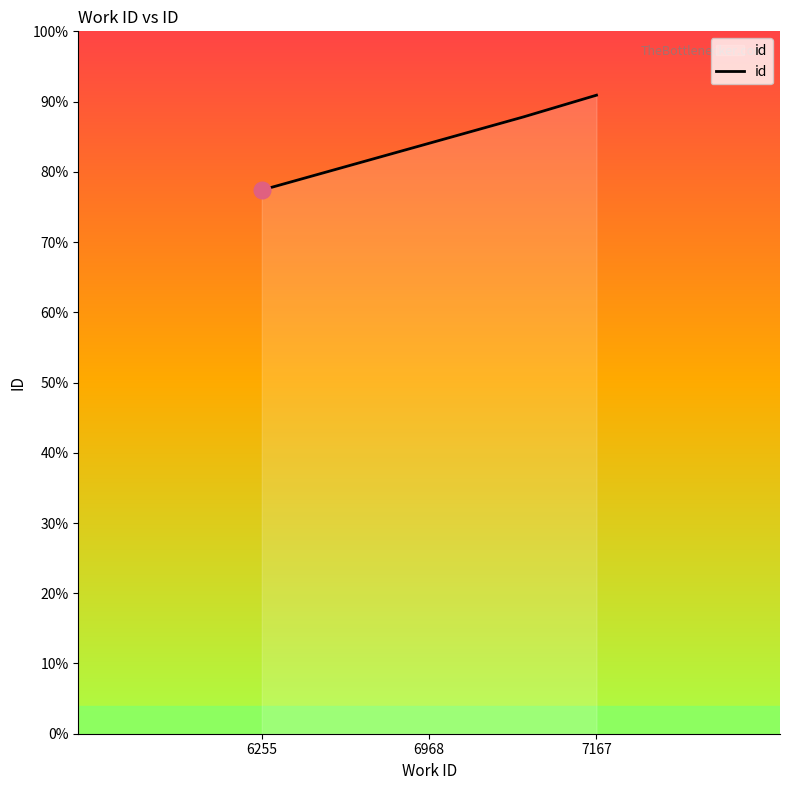

List the labels in order of value, smallest first.

6255, 6968, 7167